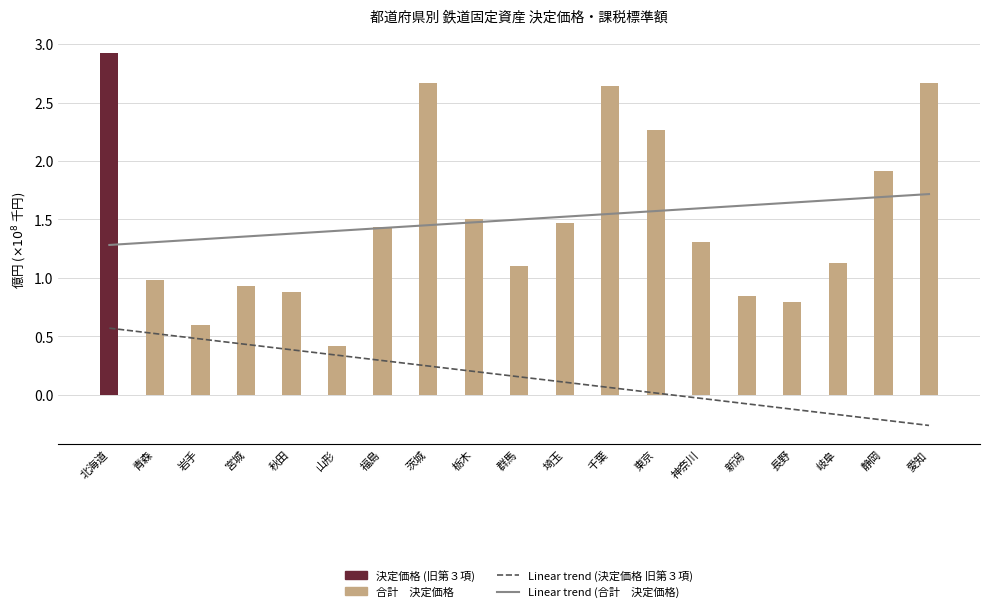

Which has a higher value, 栃木 or 埼玉?

栃木